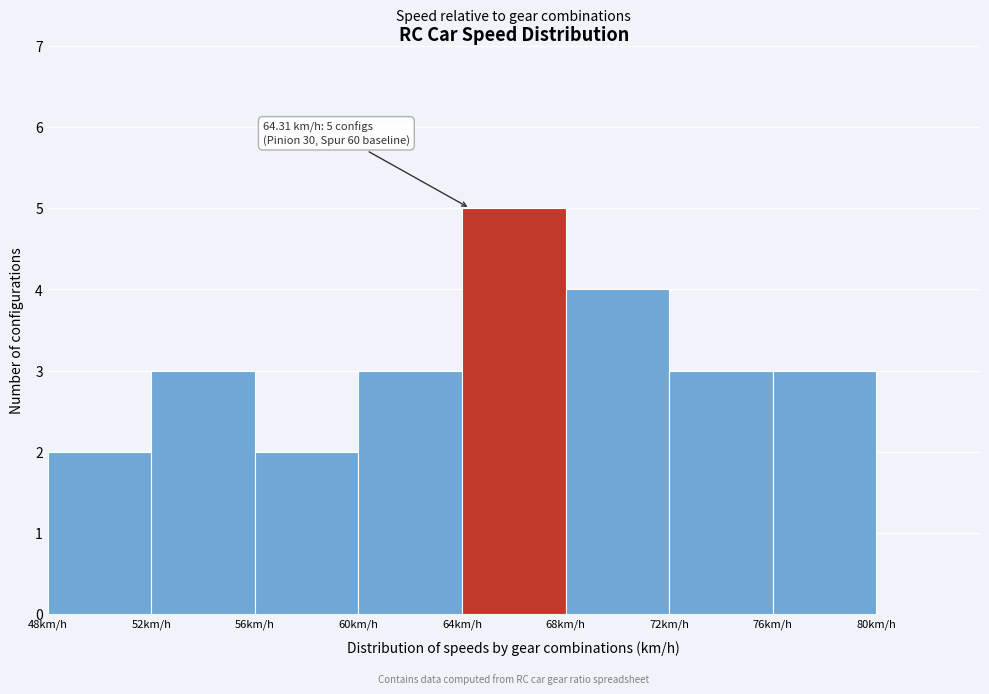

Which range on the x-axis has the tallest bar?

64 to 68